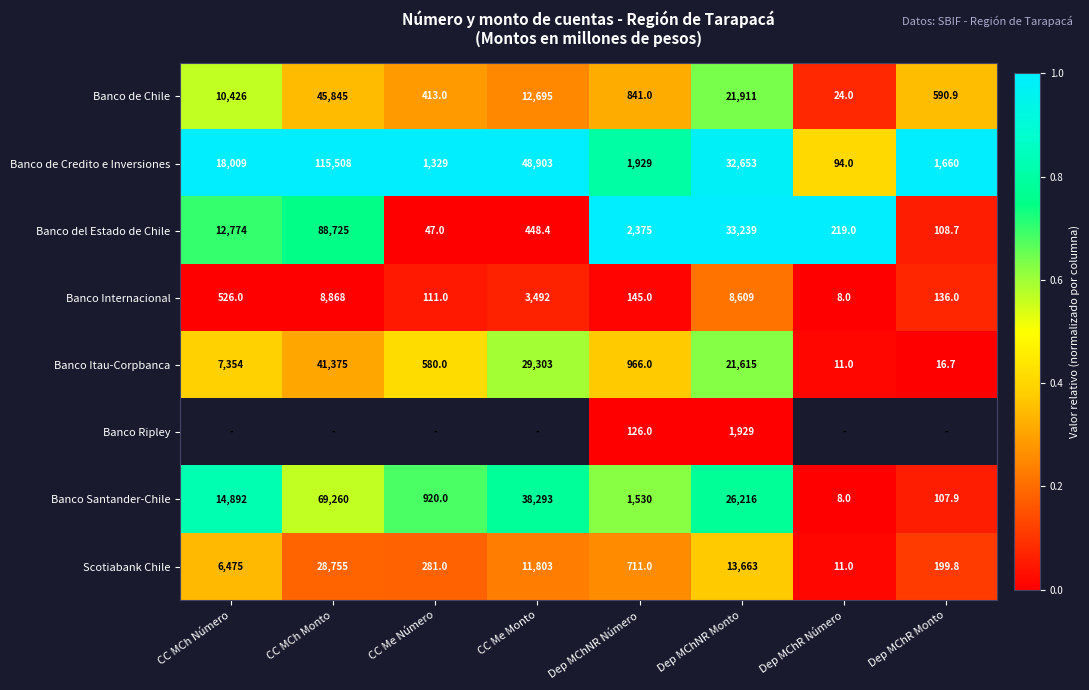

At which label does Banco de Credito e Inversiones reach its peak?

CC MCh Monto